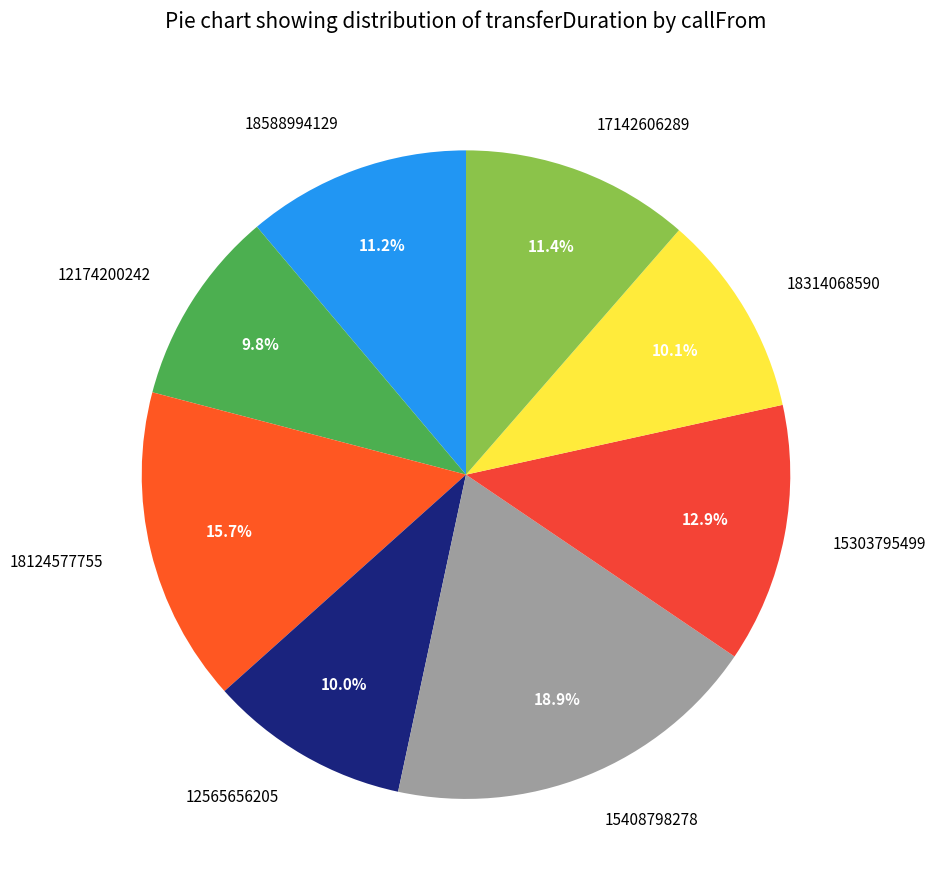

How many segments does this pie chart have?

8